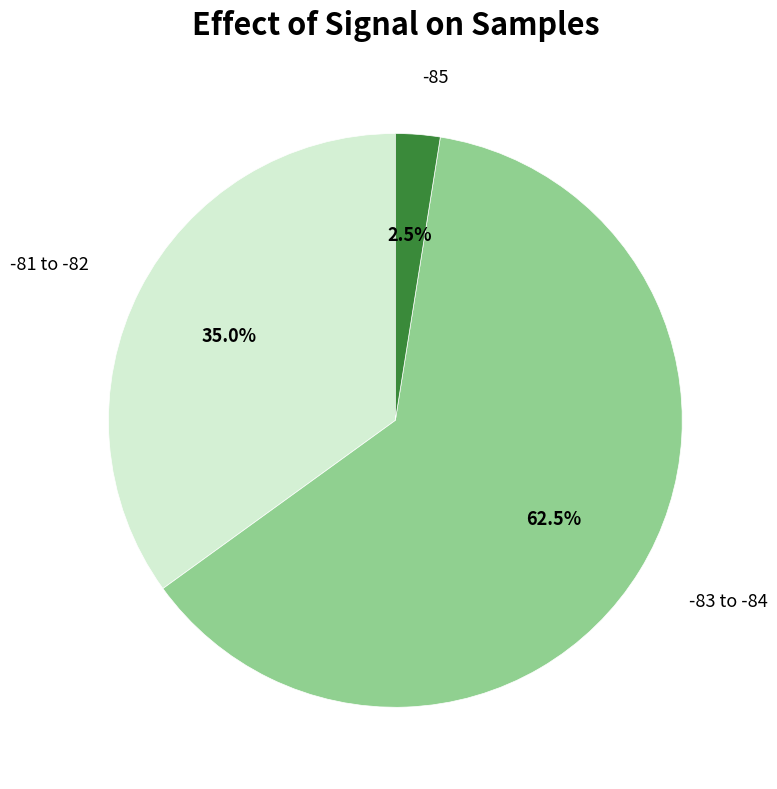

Does any single category account for the majority?

Yes